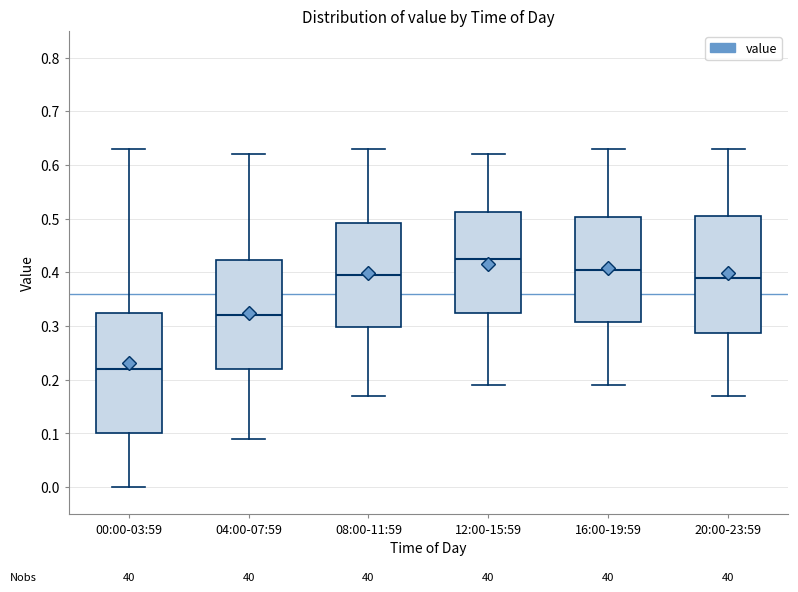

Reading left to right, read every box against the y-axis: the position of its median line, the range the box covers, and the ends of its whiskers. The values are not printed on the chart, so give them approximately, as read against the axis.

00:00-03:59: median 0.22, box 0.10 to 0.33, whiskers 0.00 to 0.63
04:00-07:59: median 0.32, box 0.22 to 0.42, whiskers 0.09 to 0.62
08:00-11:59: median 0.40, box 0.30 to 0.49, whiskers 0.17 to 0.63
12:00-15:59: median 0.43, box 0.33 to 0.51, whiskers 0.19 to 0.62
16:00-19:59: median 0.41, box 0.31 to 0.50, whiskers 0.19 to 0.63
20:00-23:59: median 0.39, box 0.29 to 0.51, whiskers 0.17 to 0.63